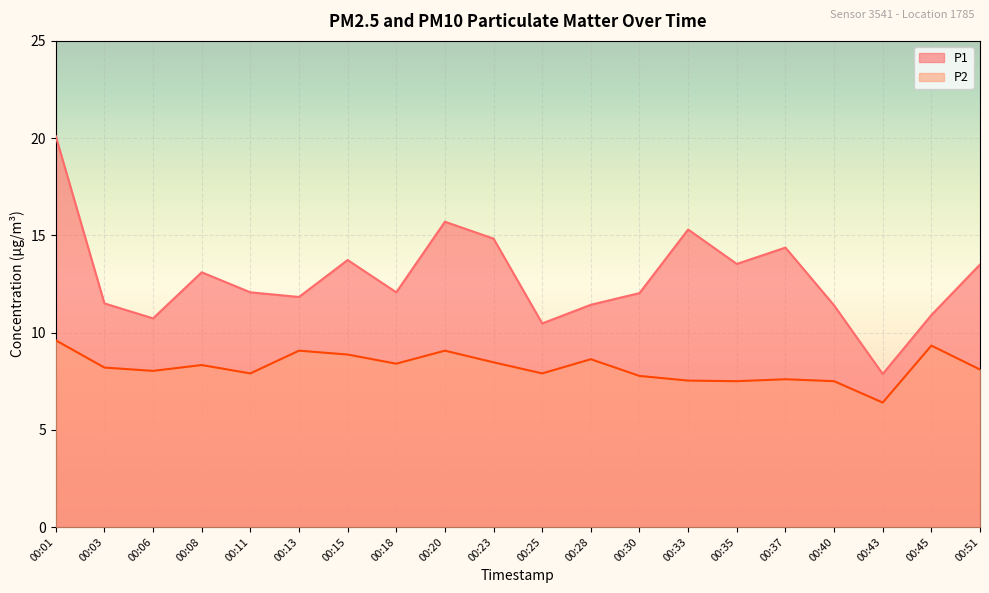

How many lines are shown in the chart?

2